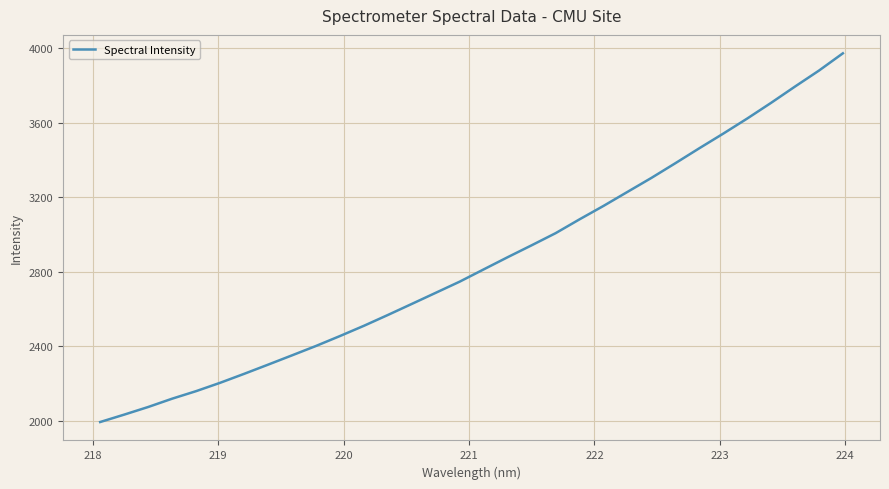

How many lines are shown in the chart?

1